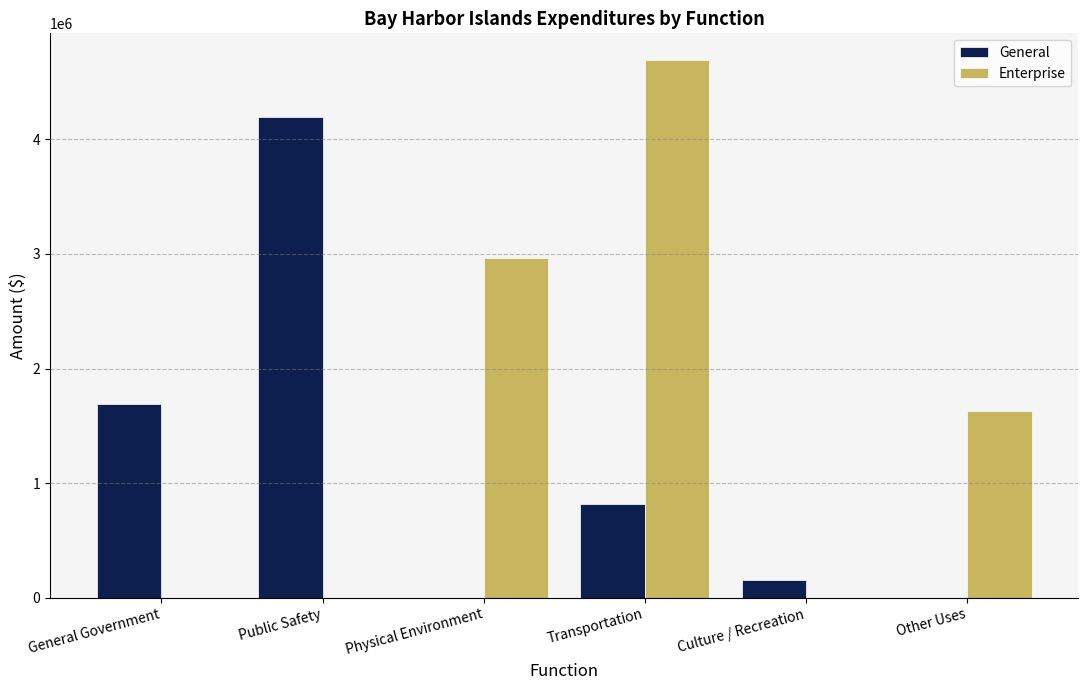

At which category is the sum across all series the highest?

Transportation